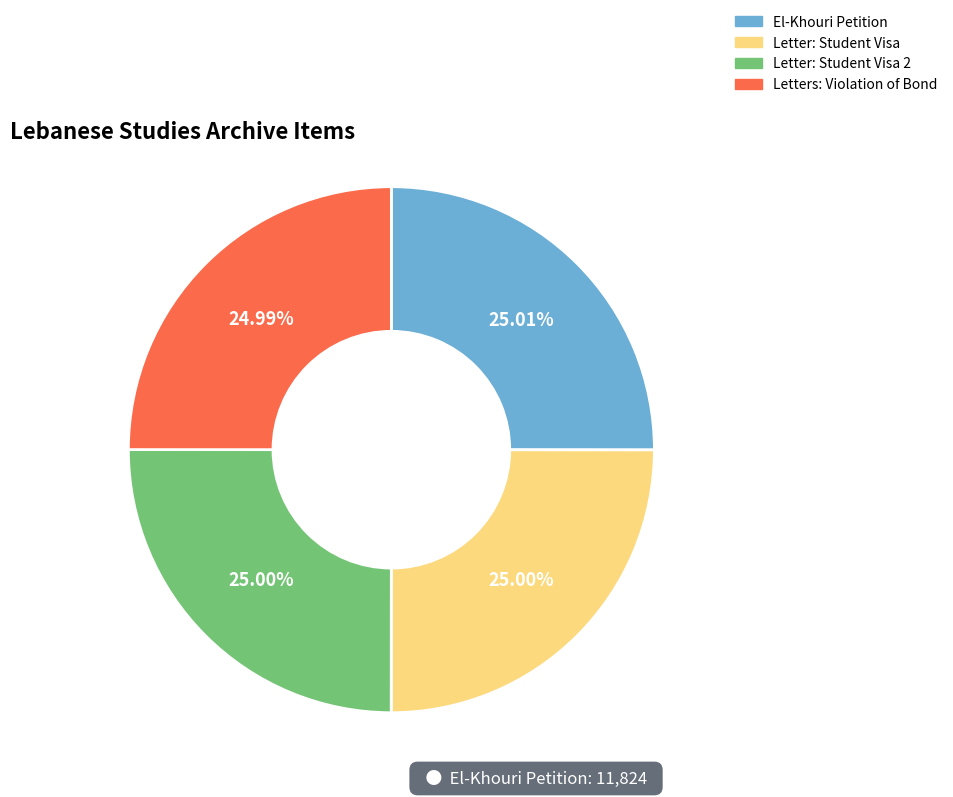

Is there a majority slice in this chart?

No